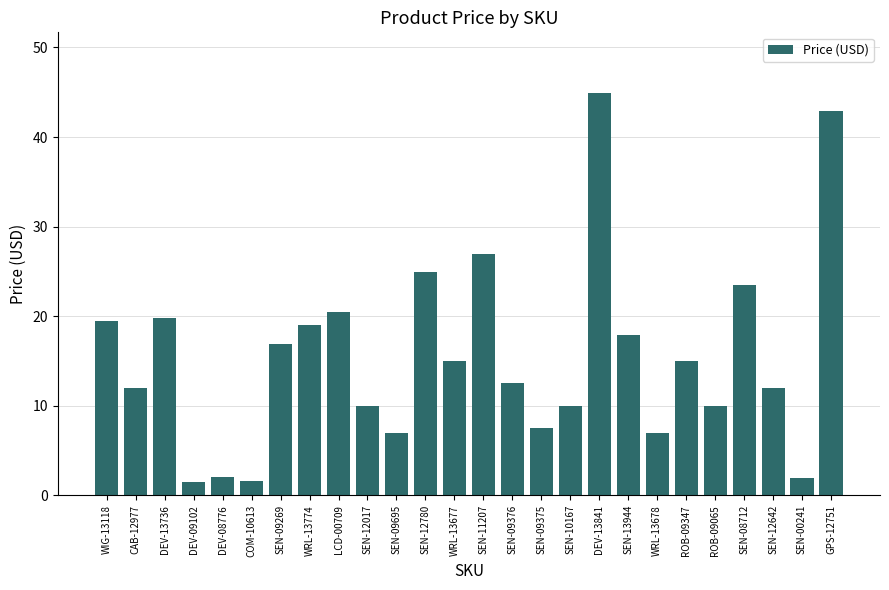

Is it true that the value at ROB-09065 is 9.9?

True